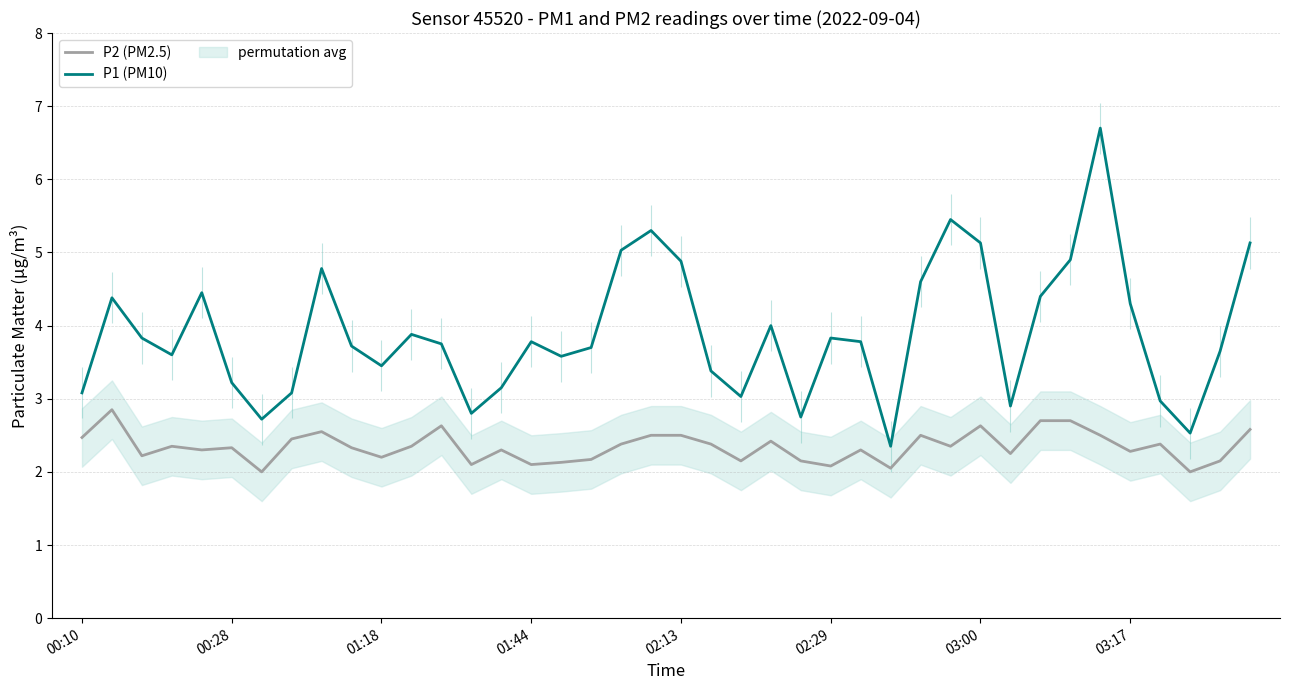

Is it true that P2 (PM2.5) equals 1.8 at 33?

False